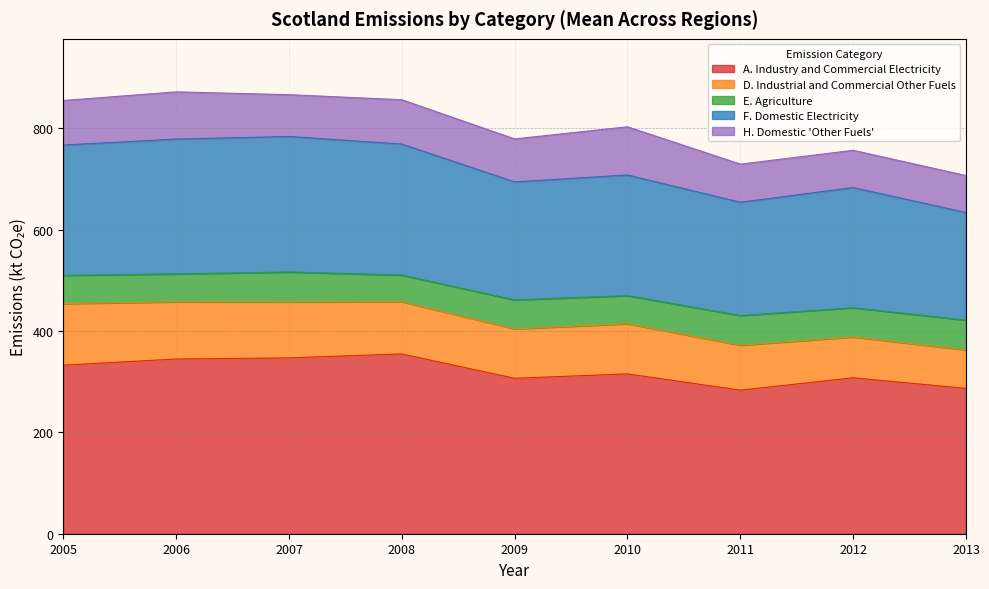

Does the chart display data point markers on the line(s)?

No